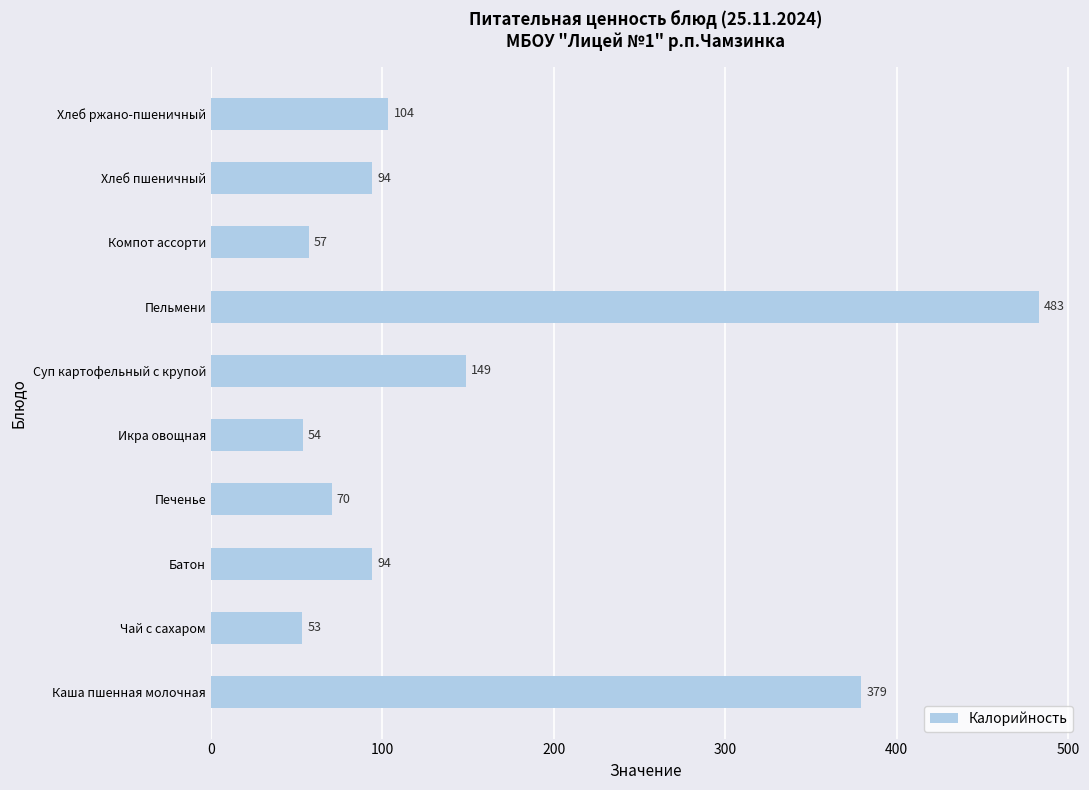

Count the number of data series in this chart.

1